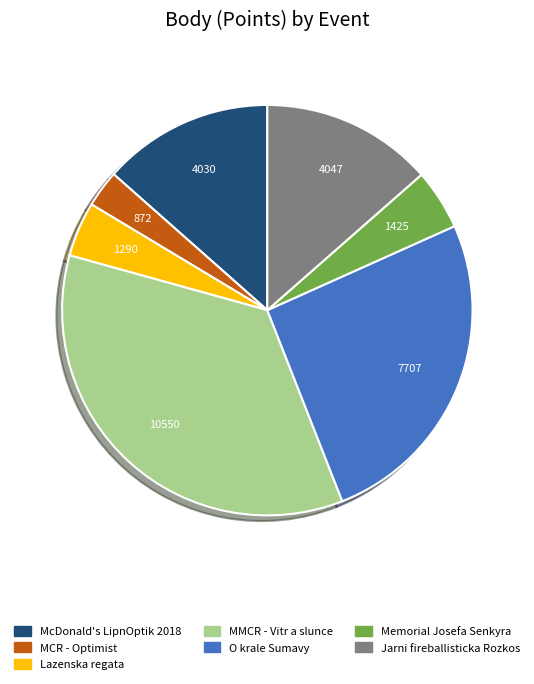

Is there any slice that represents more than half of the pie?

No